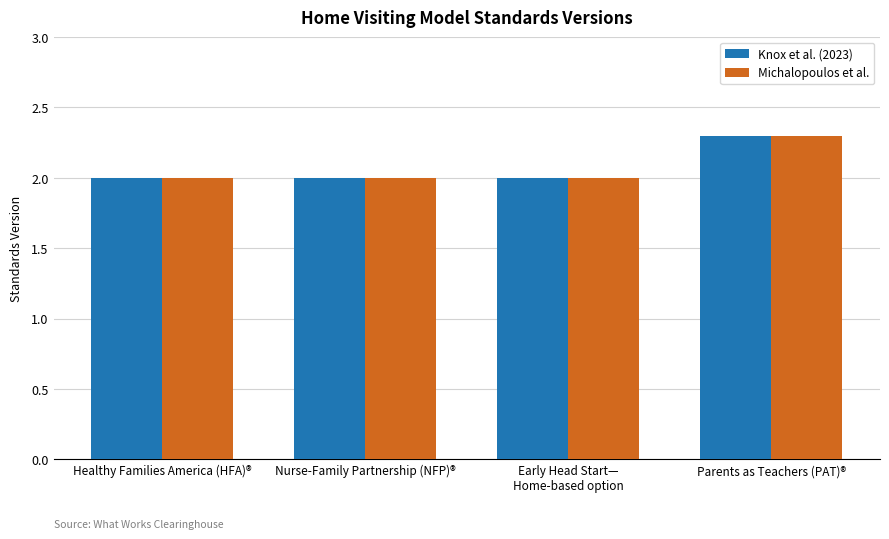

What is the maximum value for Knox et al. (2023)?

2.3